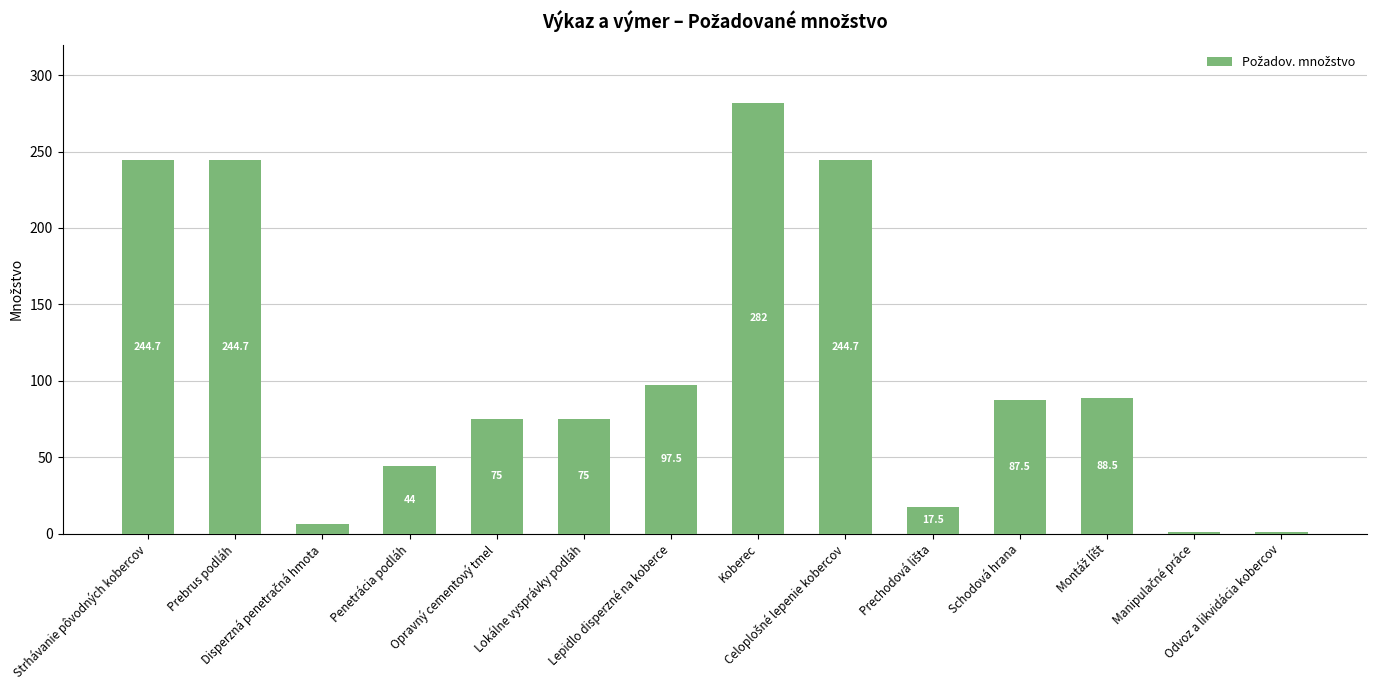

Reading left to right, what are all the values shown in this chart?

244.7	244.7	6.0	44.0	75.0	75.0	97.5	282.0	244.7	17.5	87.5	88.5	1.0	1.0